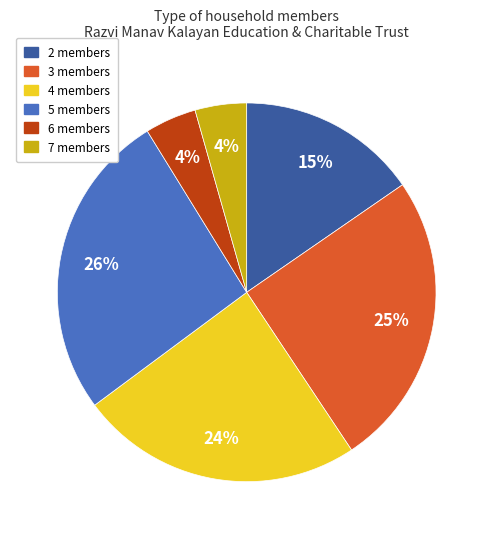

To the nearest percent, what portion does 2 members represent?

15%